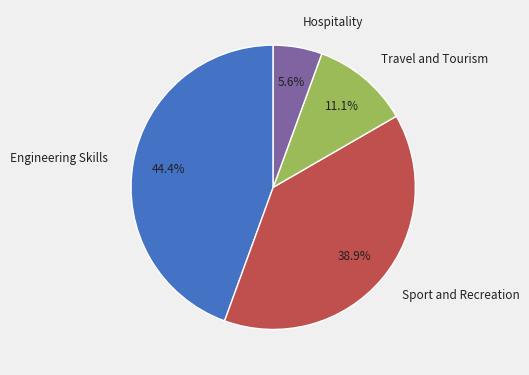

To the nearest percent, what is the difference between the largest and smallest slice percentages?

39%